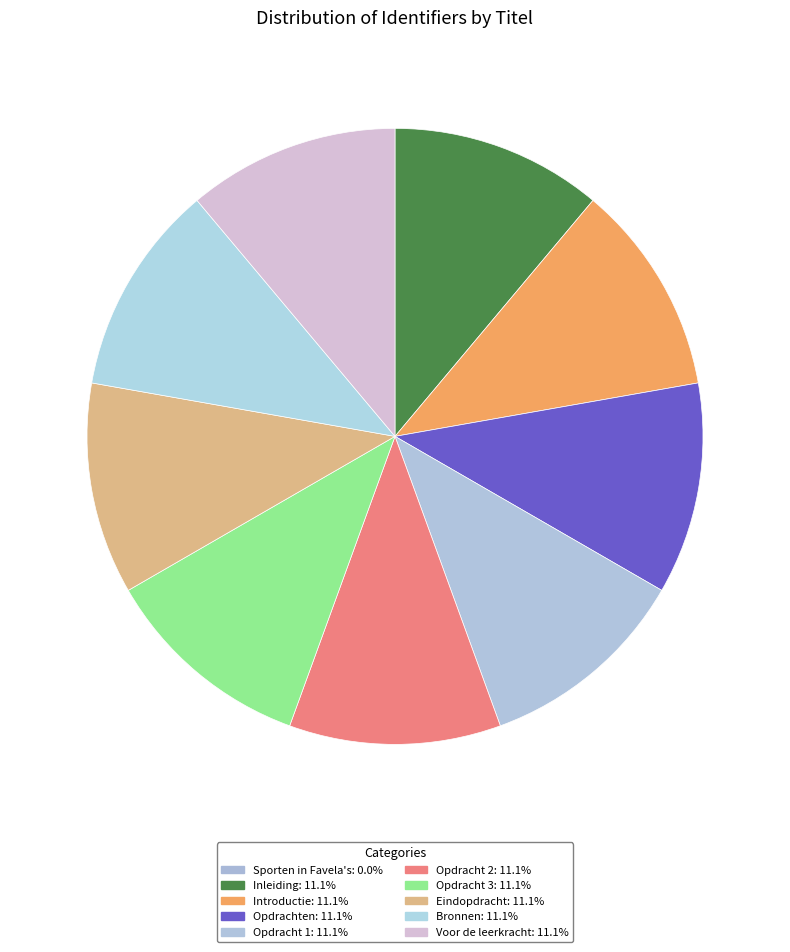

Which slice is the smallest?

Sporten in Favela's